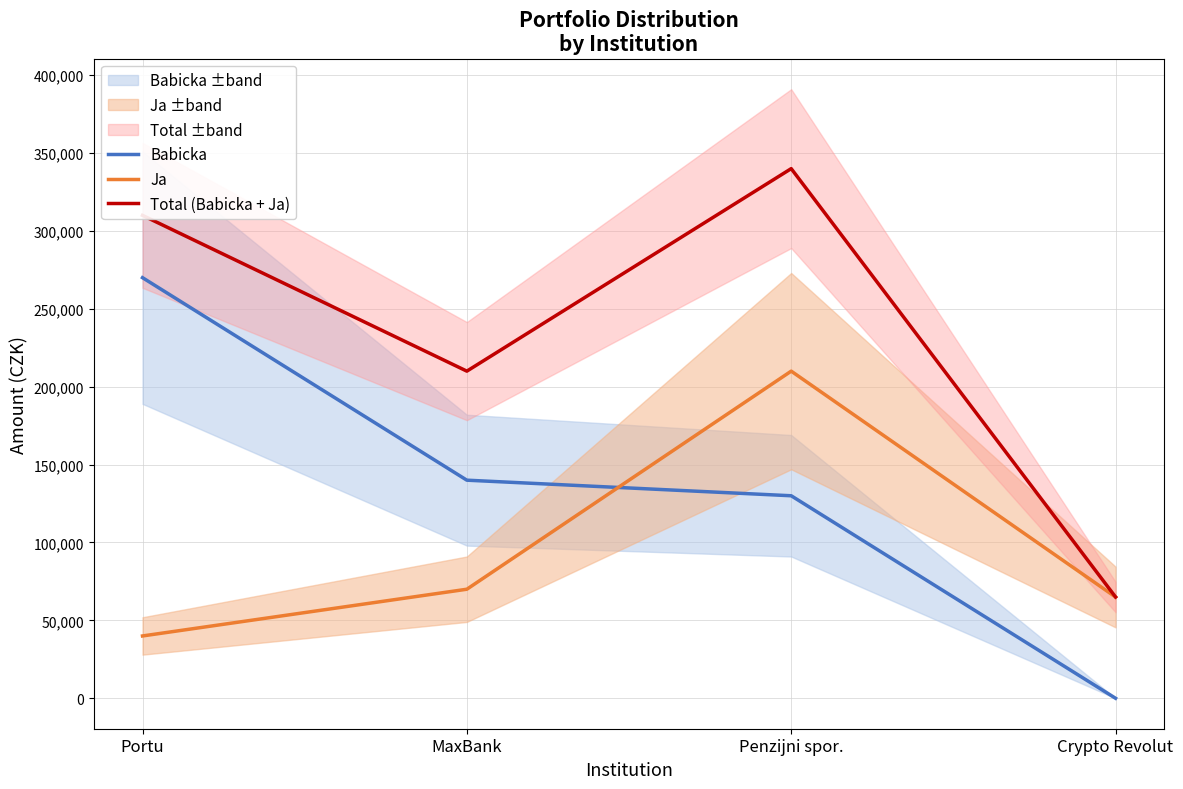

What is the lowest value of the Ja series?

40000